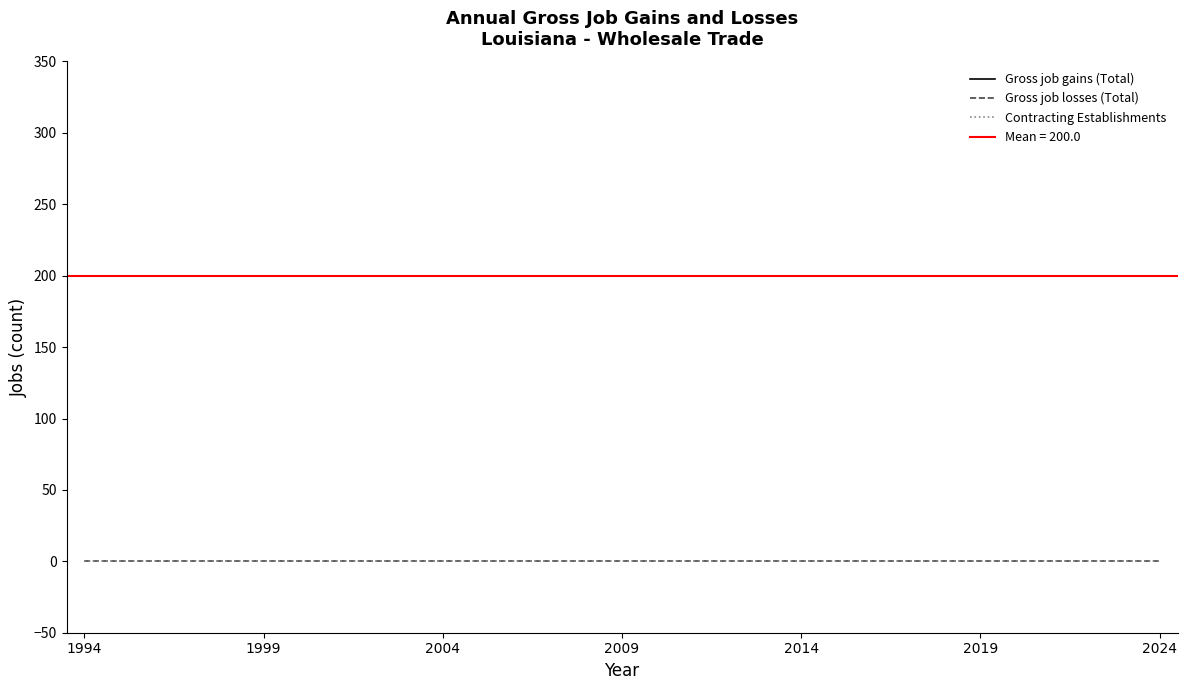

Reading left to right, list all the values displayed in this chart.

Gross job gains (Total): 200	200	200	200	200	200	200	200	200	200	200	200	200	200	200	200	200	200	200	200	200	200	200	200	200	200	200	200	200	200	200
Gross job losses (Total): 0	0	0	0	0	0	0	0	0	0	0	0	0	0	0	0	0	0	0	0	0	0	0	0	0	0	0	0	0	0	0
Contracting Establishments: 0	0	0	0	0	0	0	0	0	0	0	0	0	0	0	0	0	0	0	0	0	0	0	0	0	0	0	0	0	0	0